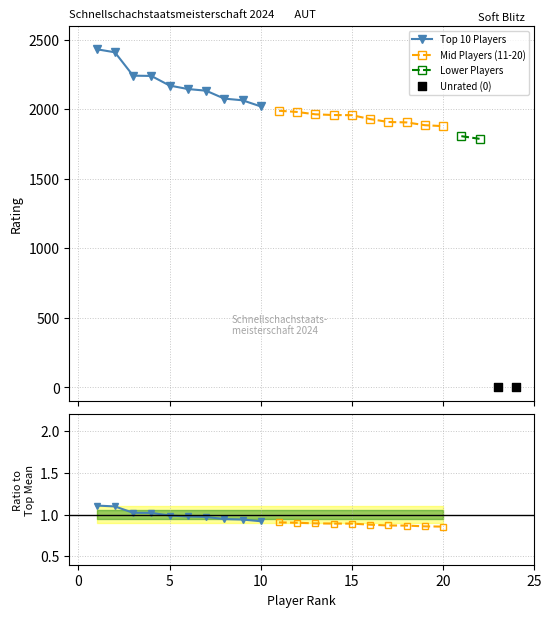

Which series has the largest total across all categories?

Top 10 Players